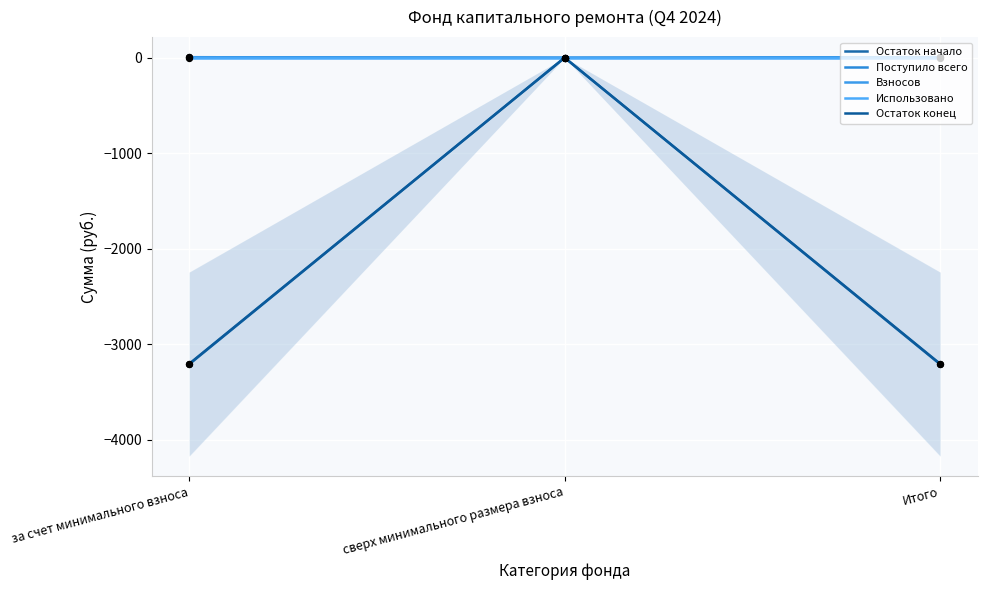

At which category is the sum across all series the highest?

сверх минимального размера взноса